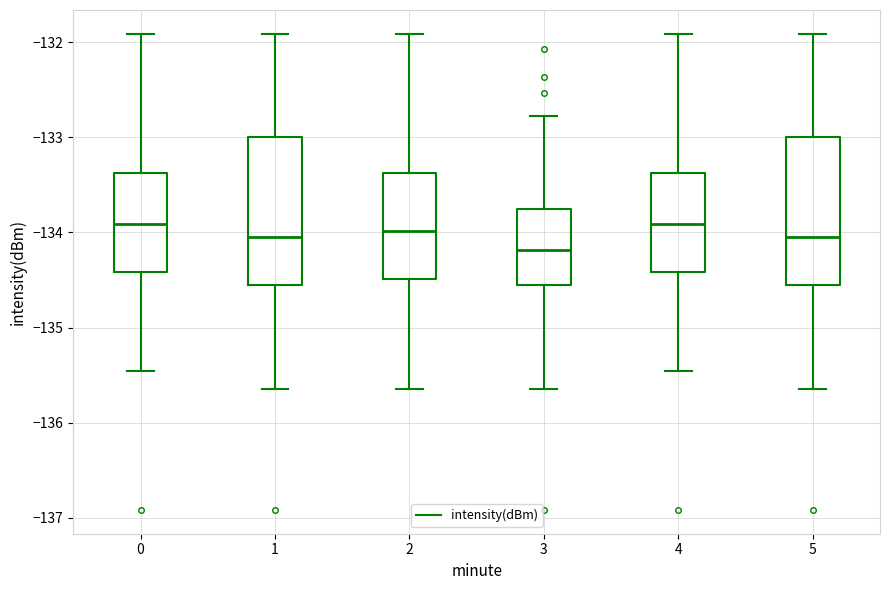

Where does the lower whisker of the box at x = 2 end on the y-axis? The values are not printed on the chart, so give them approximately, as read against the axis.

-135.6